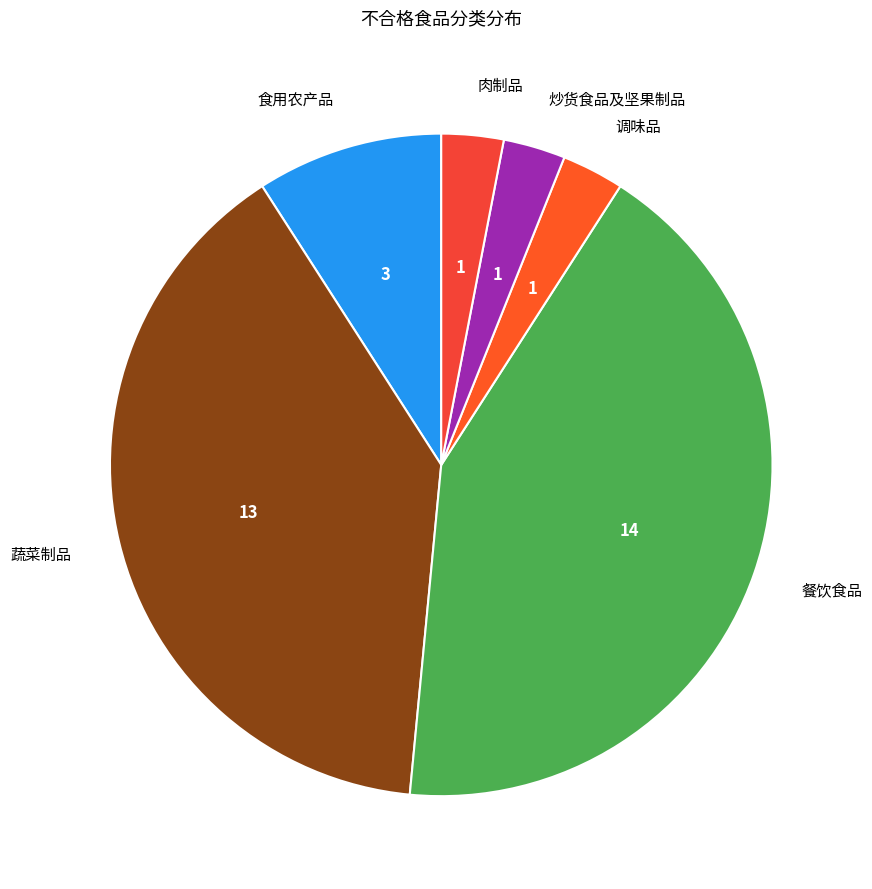

Is the sum of 肉制品 and 蔬菜制品 greater than half?

No